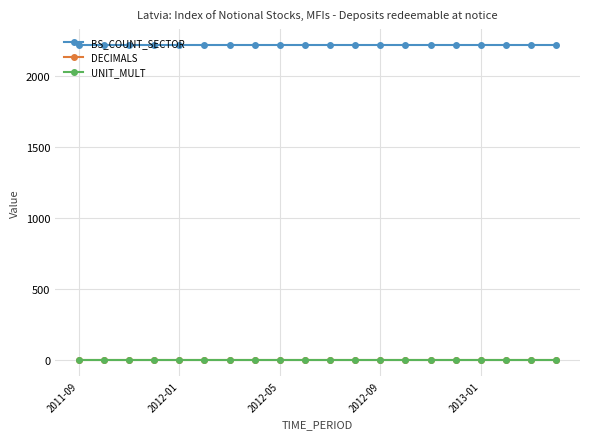

True or false: DECIMALS and BS_COUNT_SECTOR cross at least once.

False